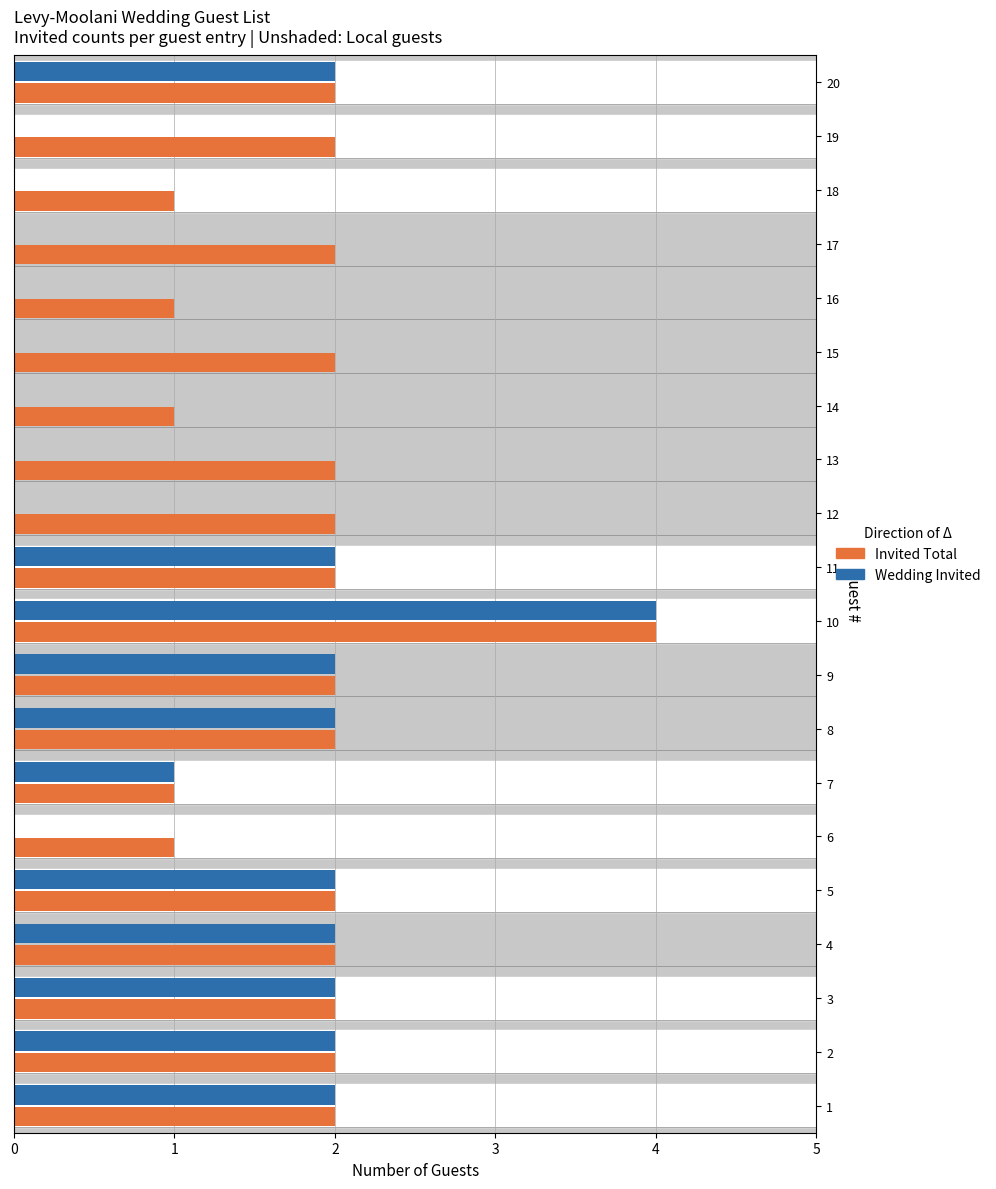

Which category has the highest value across all series?

10